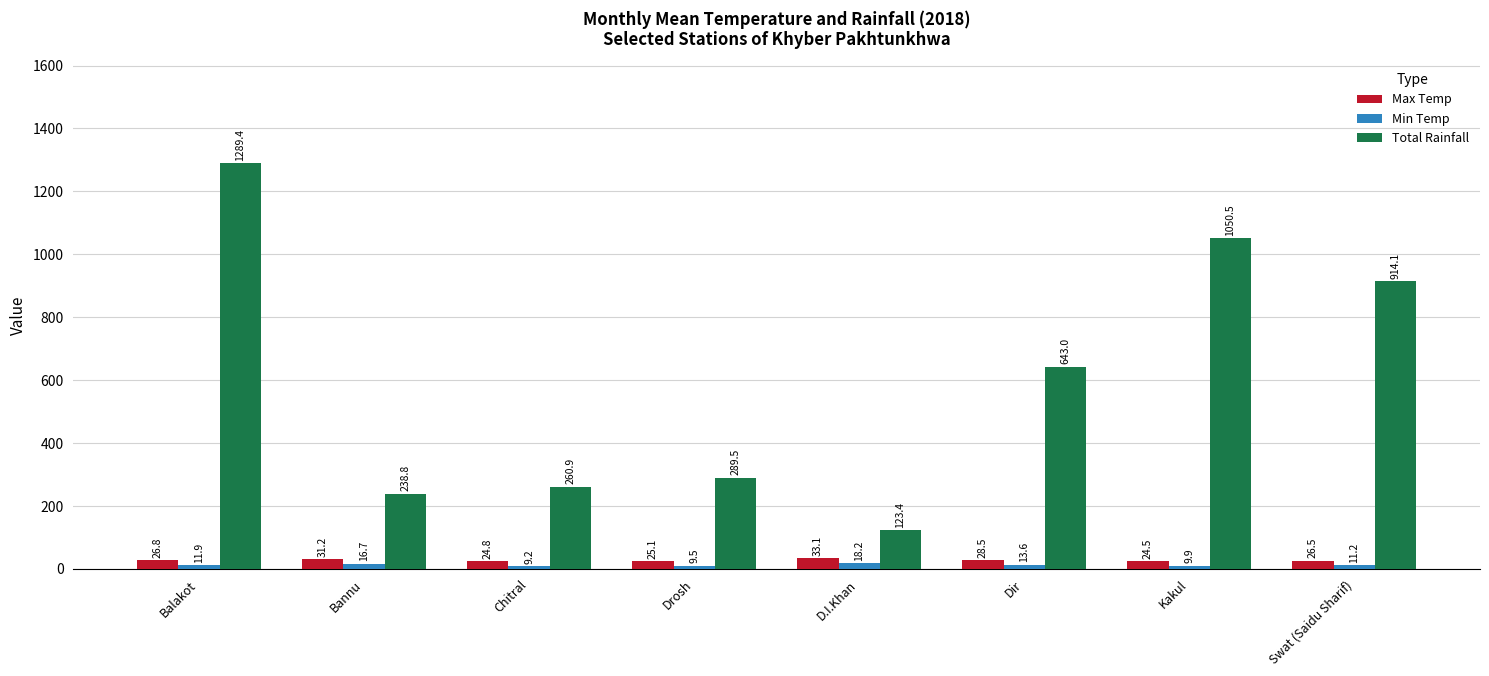

Between Chitral and Kakul, which series saw the biggest shift?

Total Rainfall